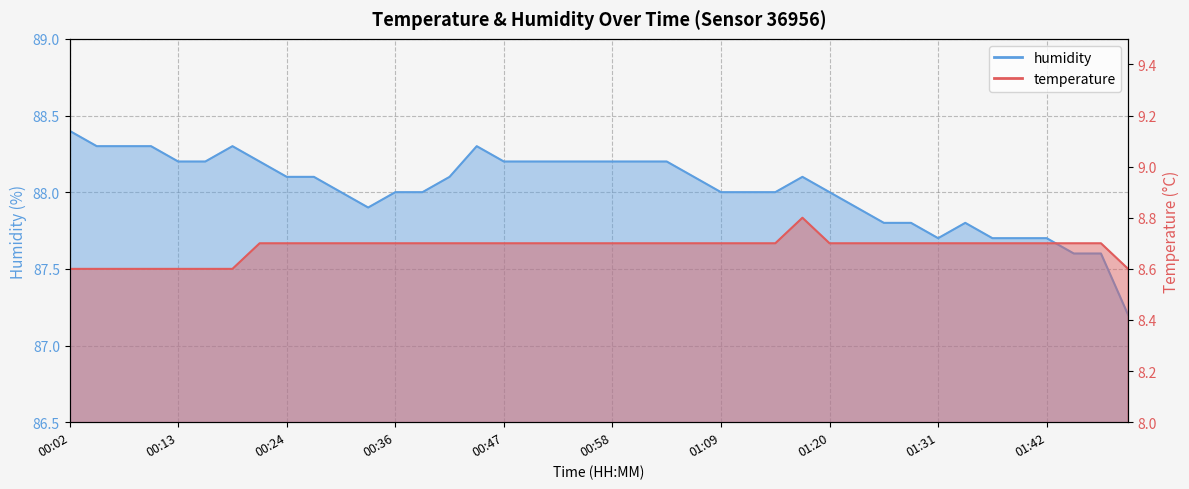

What position from the left is 01:15?

27